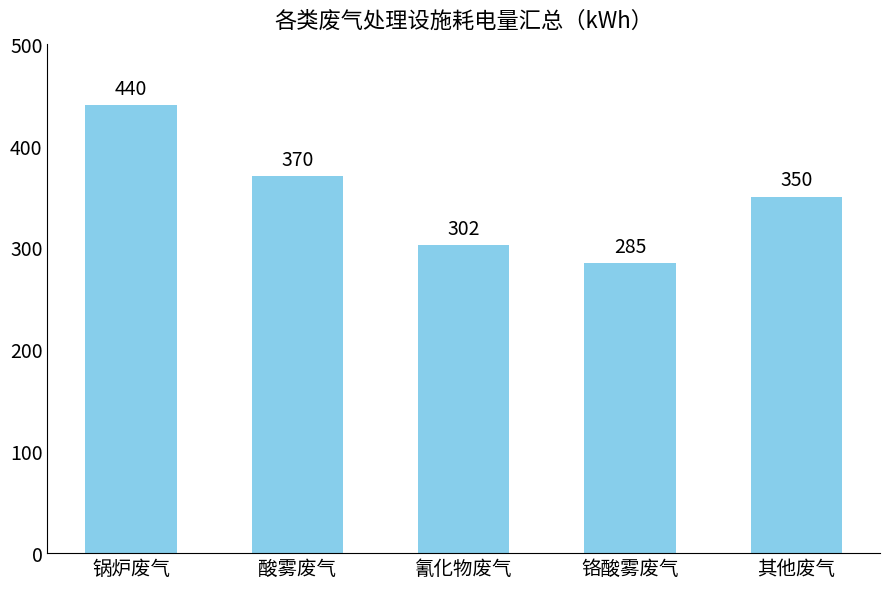

What is the label of the 5th bar from the right?

锅炉废气